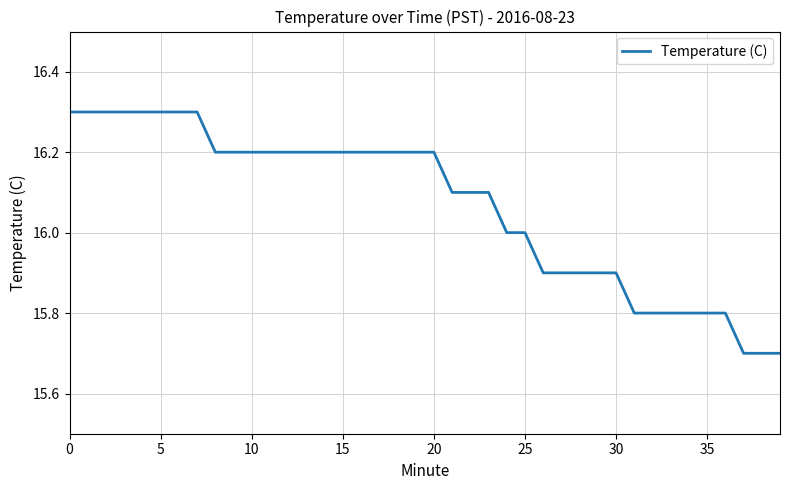

What is the minimum value shown in the chart?

15.7